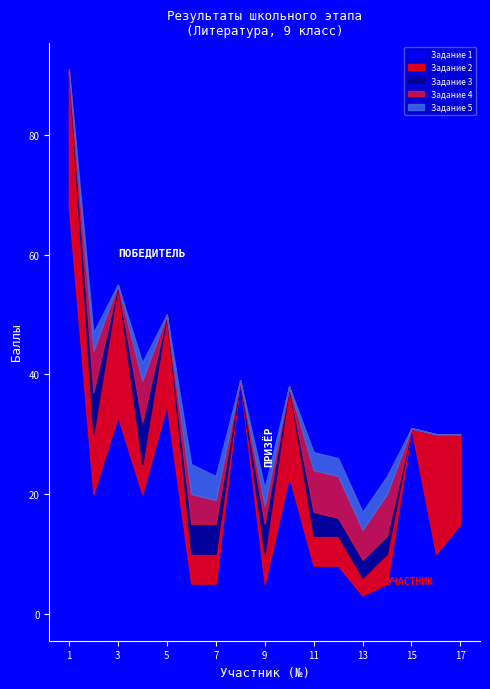

At which category is the sum across all series the highest?

1